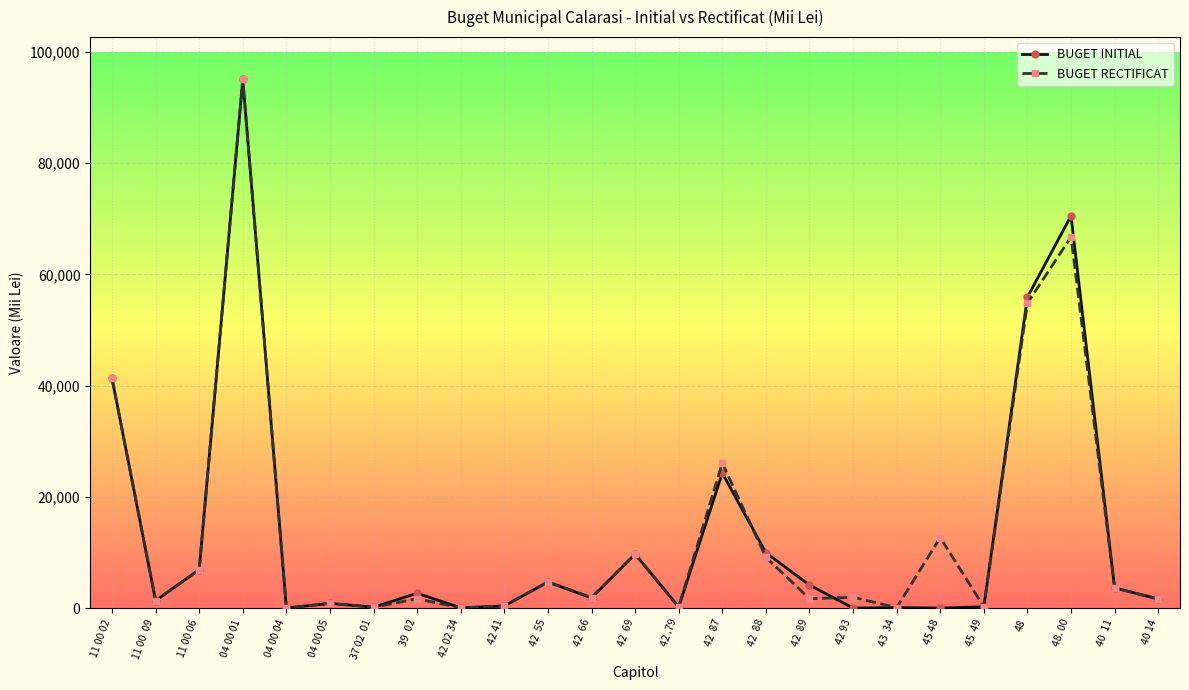

What are all the series names shown in the legend?

BUGET INITIAL, BUGET RECTIFICAT